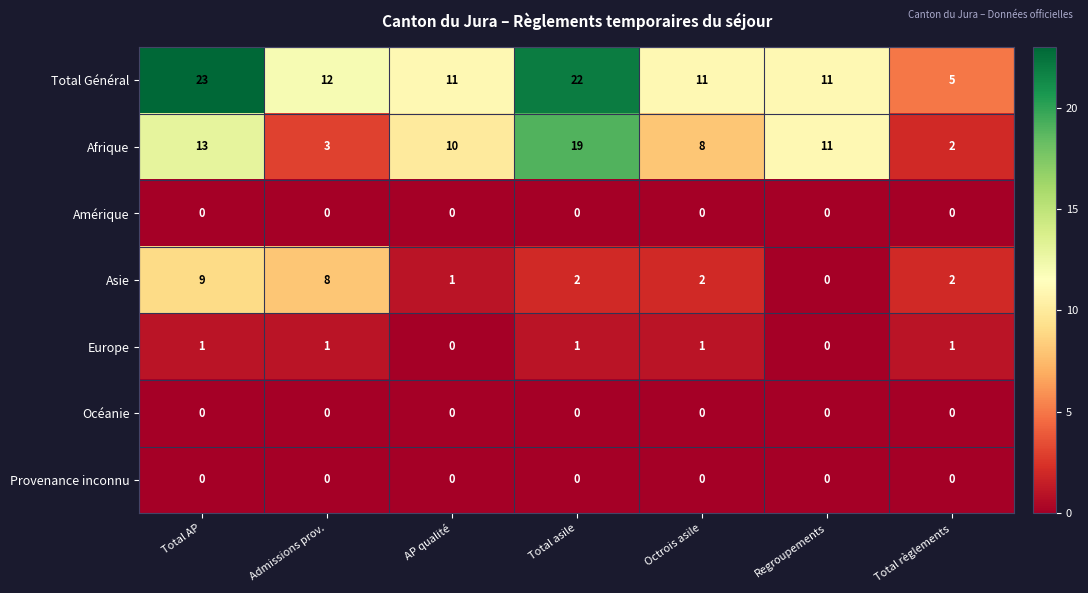

Read the Total Général value at Regroupements, to the nearest 5.

10